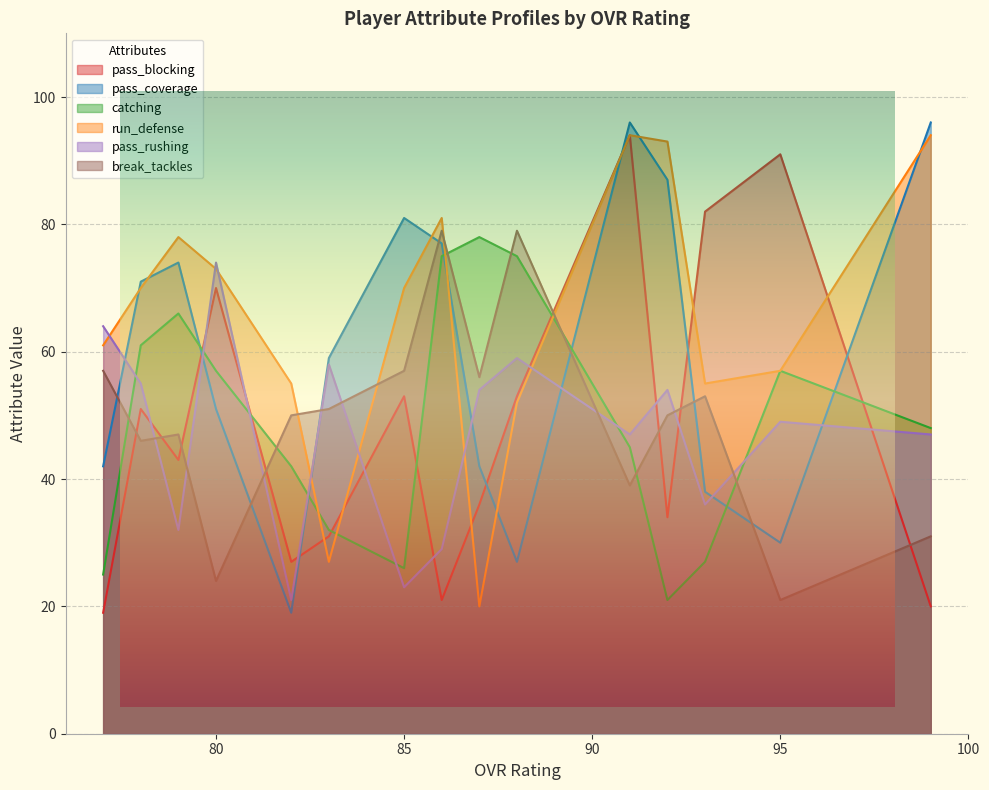

What is the greatest value displayed?

96